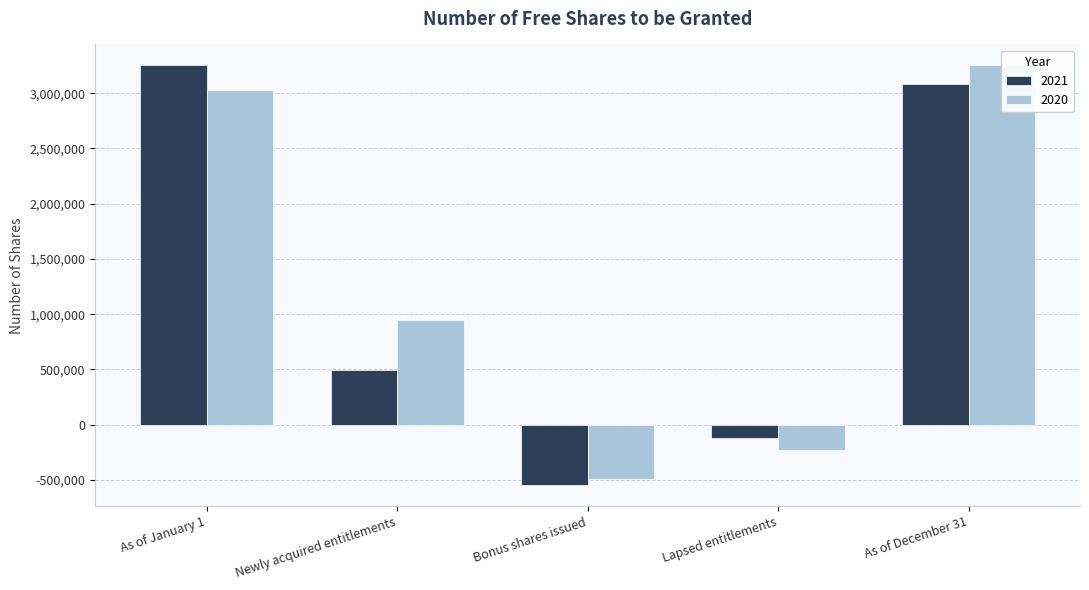

Are the bars grouped side by side (vs. stacked)?

Yes